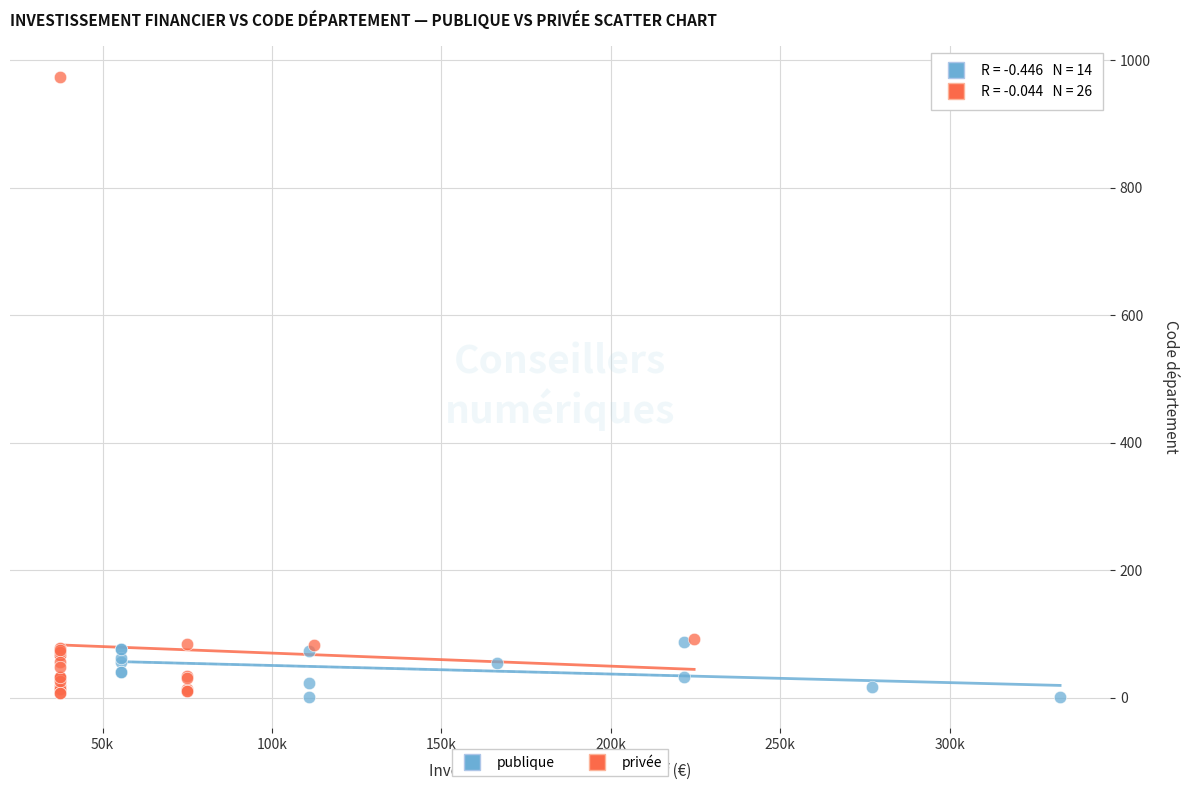

Which series has the widest spread of Y values?

privée